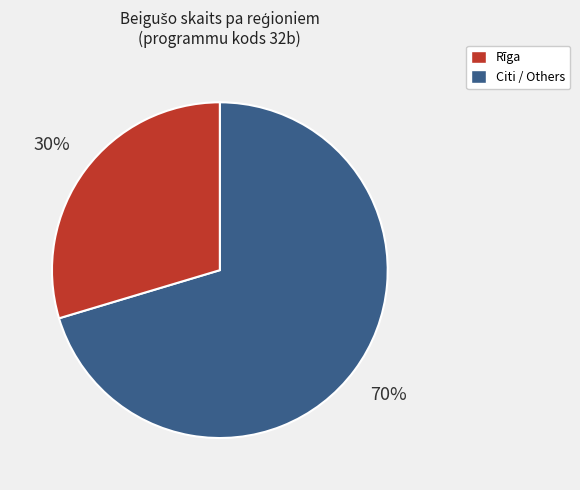

Is there any slice that represents more than half of the pie?

Yes